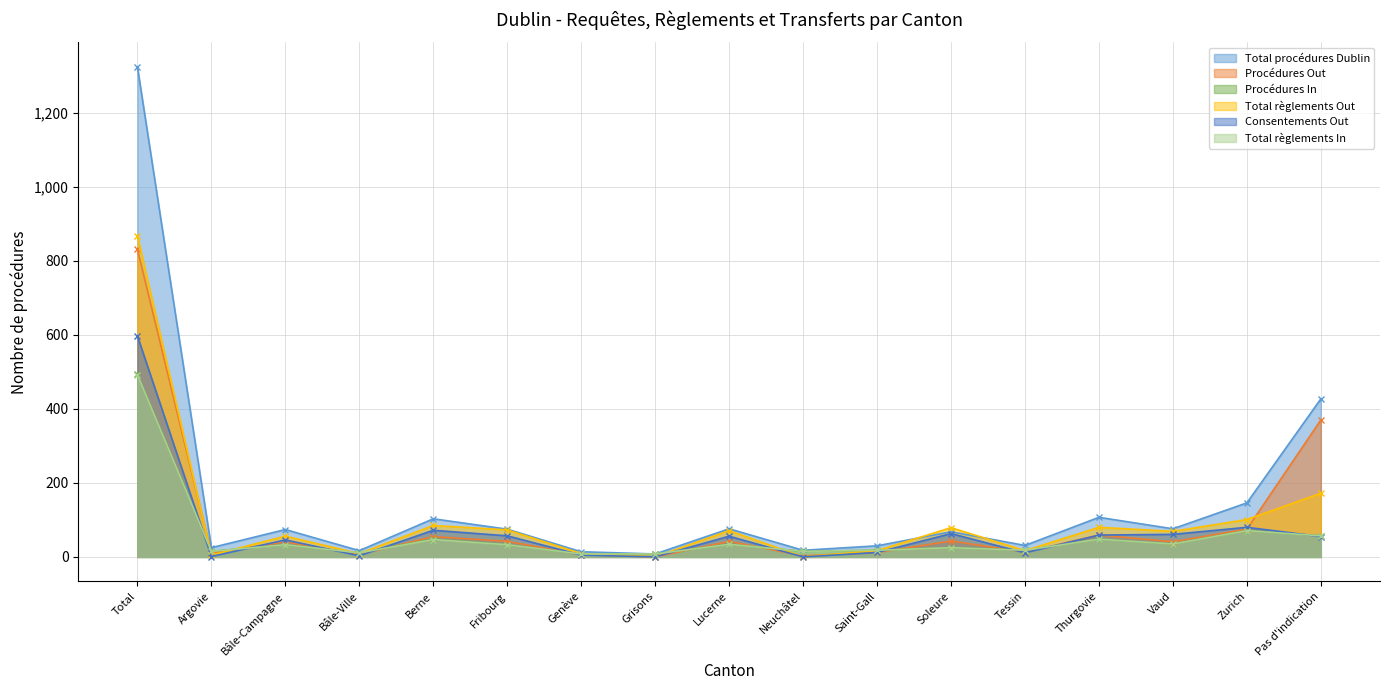

How many interior local peaks does the Procédures Out series have?

5